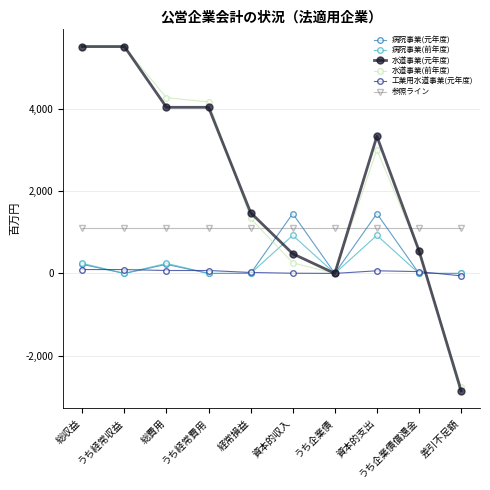

What is the smallest value displayed?

-2858.0